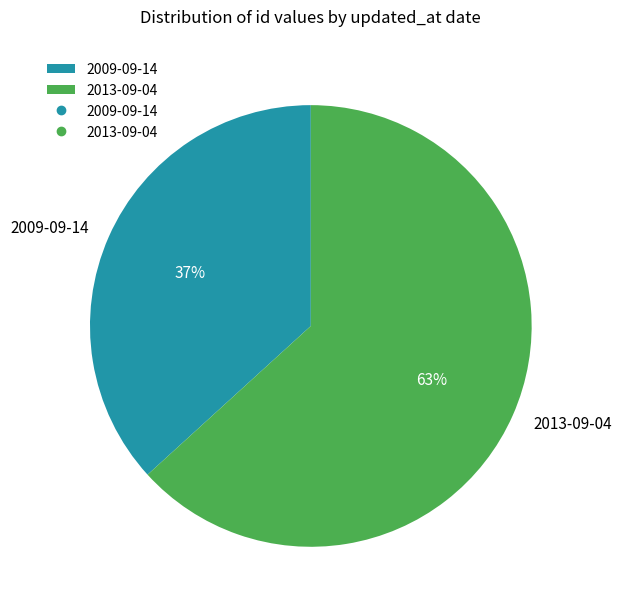

Approximately how many times larger is the value at 2013-09-04 compared to 2009-09-14?

1.7